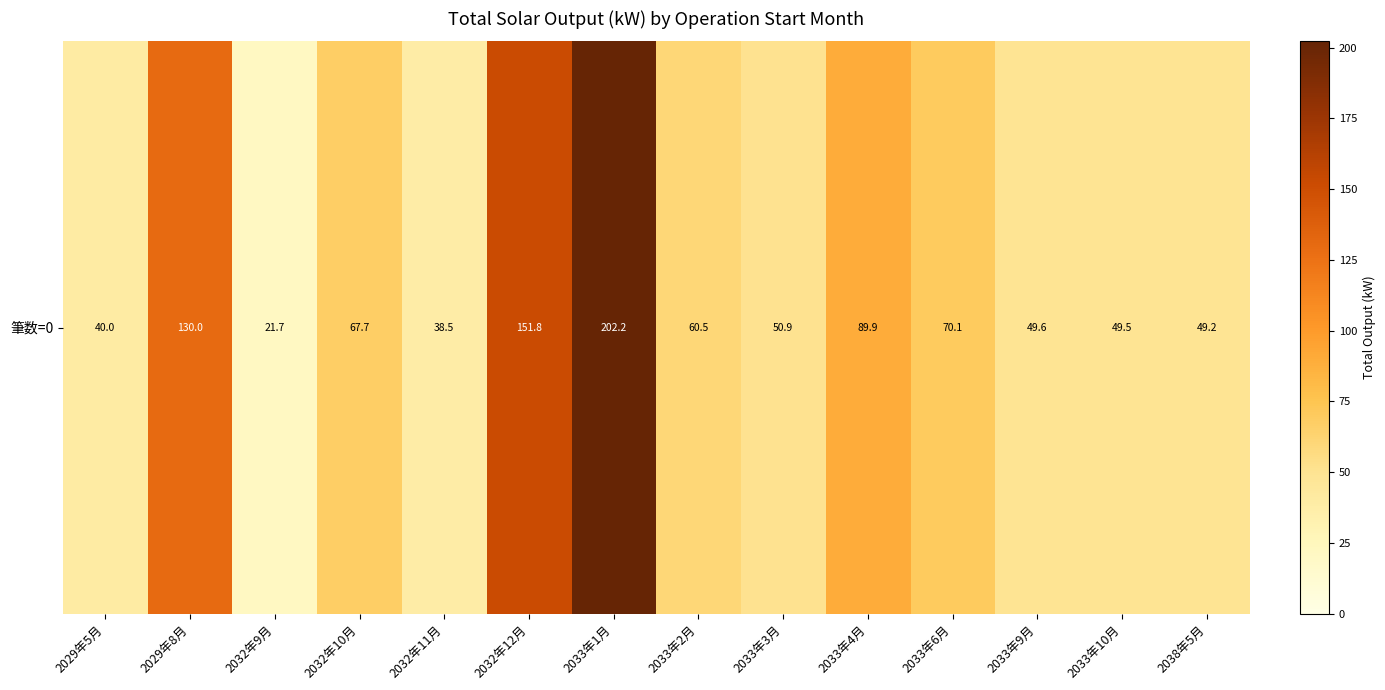

Read the value at 2033年10月.

49.5